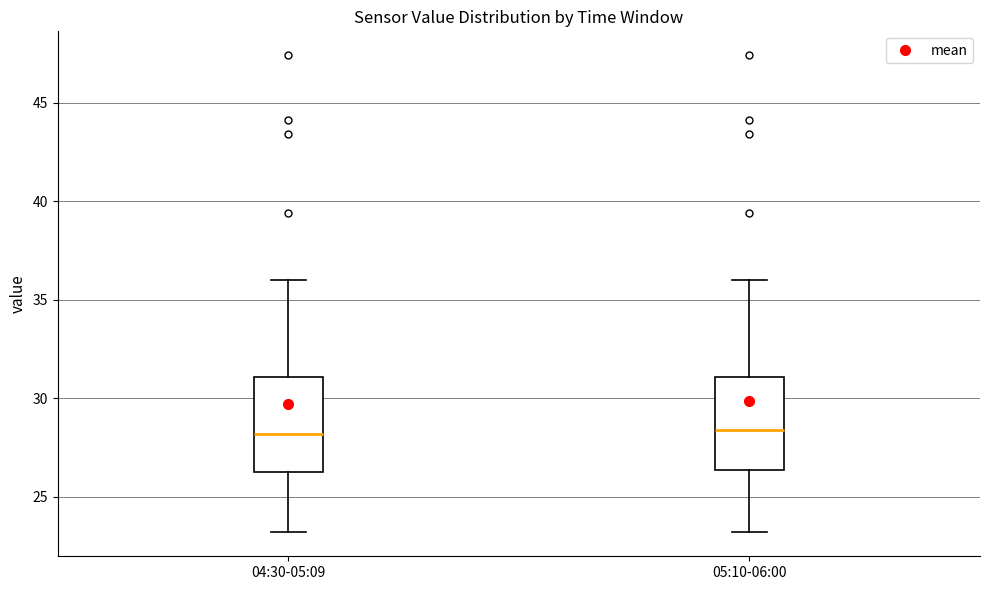

Where does the lower whisker of the box for 04:30-05:09 end on the y-axis? The values are not printed on the chart, so give them approximately, as read against the axis.

23.0